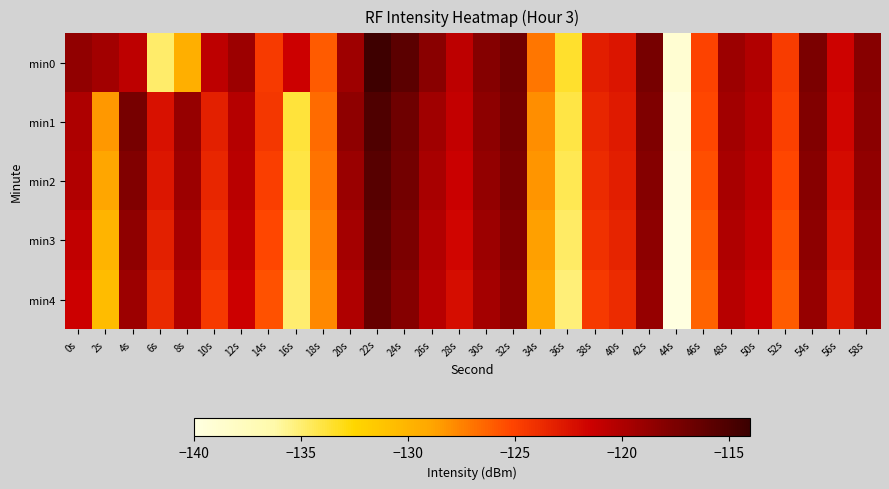

Reading right to left, list all the values displayed in this chart.

min0: 58s=-118.1	56s=-121.6	54s=-117.5	52s=-124.7	50s=-120.1	48s=-119.1	46s=-125.0	44s=-139.0	42s=-117.3	40s=-122.6	38s=-123.1	36s=-133.6	34s=-127.0	32s=-116.9	30s=-118.0	28s=-120.8	26s=-118.3	24s=-115.7	22s=-114.2	20s=-119.2	18s=-126.0	16s=-121.5	14s=-124.6	12s=-119.1	10s=-120.7	8s=-129.6	6s=-134.9	4s=-120.8	2s=-119.4	0s=-118.6
min1: 58s=-118.3	56s=-121.8	54s=-117.8	52s=-124.9	50s=-120.5	48s=-119.4	46s=-125.2	44s=-139.5	42s=-117.7	40s=-122.9	38s=-123.5	36s=-134.1	34s=-128.0	32s=-117.2	30s=-118.4	28s=-121.1	26s=-119.3	24s=-116.8	22s=-115.2	20s=-118.5	18s=-126.7	16s=-133.8	14s=-124.4	12s=-120.3	10s=-123.2	8s=-118.8	6s=-122.3	4s=-117.3	2s=-128.4	0s=-119.9
min2: 58s=-118.6	56s=-122.1	54s=-118.1	52s=-125.2	50s=-120.8	48s=-119.7	46s=-125.5	44s=-139.8	42s=-118.0	40s=-123.1	38s=-123.8	36s=-134.4	34s=-128.3	32s=-117.5	30s=-118.7	28s=-121.4	26s=-119.7	24s=-117.1	22s=-115.6	20s=-119.0	18s=-127.0	16s=-134.1	14s=-124.8	12s=-120.6	10s=-123.5	8s=-119.1	6s=-122.7	4s=-117.8	2s=-129.0	0s=-120.1
min3: 58s=-119.0	56s=-122.4	54s=-118.4	52s=-125.6	50s=-121.1	48s=-120.0	46s=-125.9	44s=-140.1	42s=-118.4	40s=-123.4	38s=-124.1	36s=-134.8	34s=-128.7	32s=-117.9	30s=-119.1	28s=-121.8	26s=-120.1	24s=-117.5	22s=-116.0	20s=-119.5	18s=-127.4	16s=-134.6	14s=-125.2	12s=-121.0	10s=-124.0	8s=-119.6	6s=-123.2	4s=-118.5	2s=-130.0	0s=-121.0
min4: 58s=-119.4	56s=-122.8	54s=-118.8	52s=-126.0	50s=-121.5	48s=-120.4	46s=-126.3	44s=-140.5	42s=-118.8	40s=-123.8	38s=-124.5	36s=-135.2	34s=-129.1	32s=-118.3	30s=-119.5	28s=-122.2	26s=-120.5	24s=-118.0	22s=-116.4	20s=-120.0	18s=-127.8	16s=-135.0	14s=-125.6	12s=-121.5	10s=-124.5	8s=-120.1	6s=-123.7	4s=-119.1	2s=-130.6	0s=-121.5